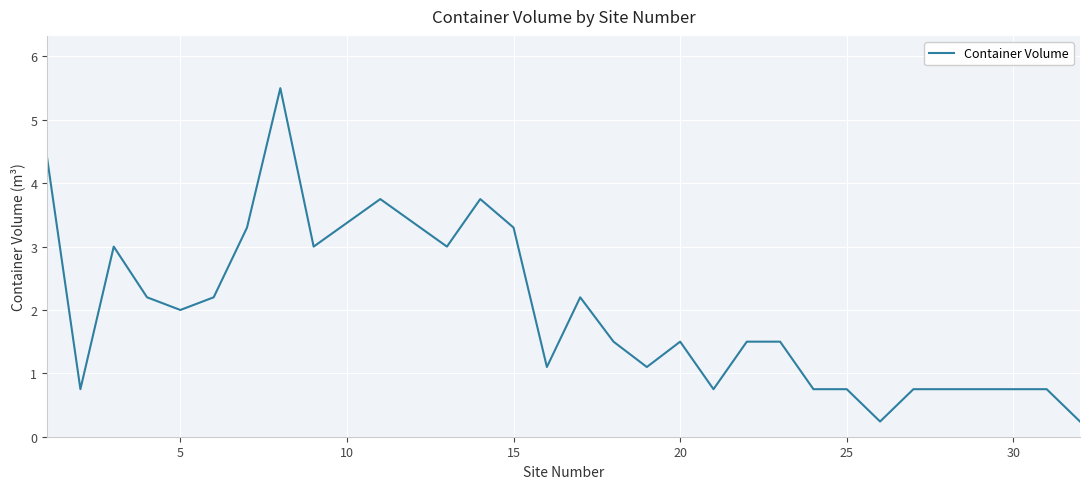

What is the maximum value shown in the chart?

5.5